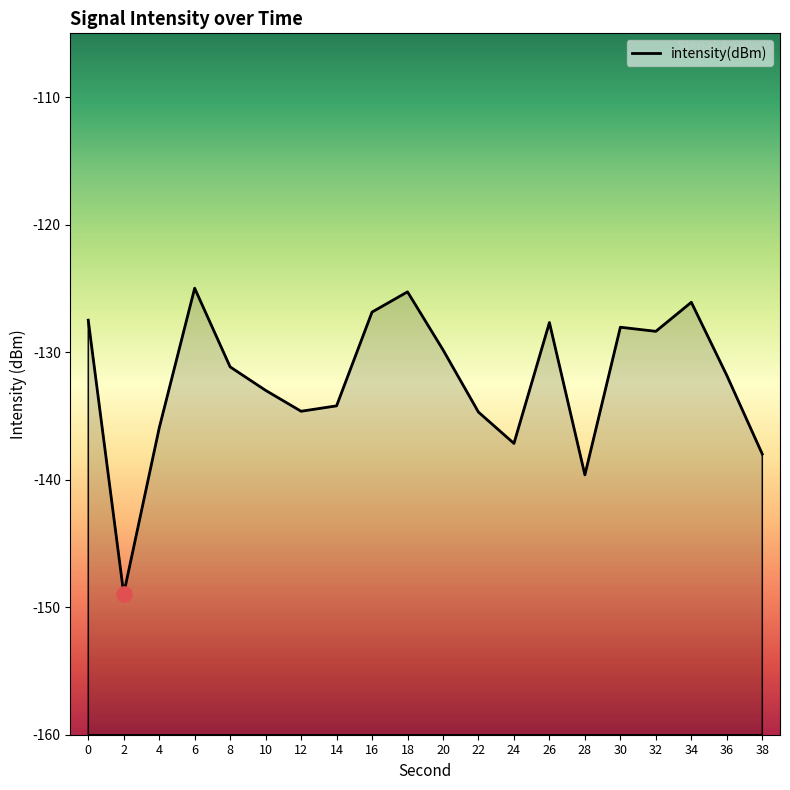

What is the change in value from 0 to 10?

-5.5